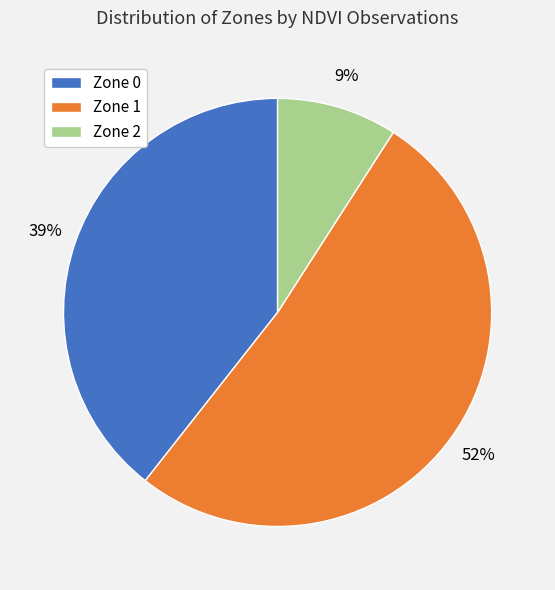

Combined, do Zone 1 and Zone 0 account for over 50%?

Yes